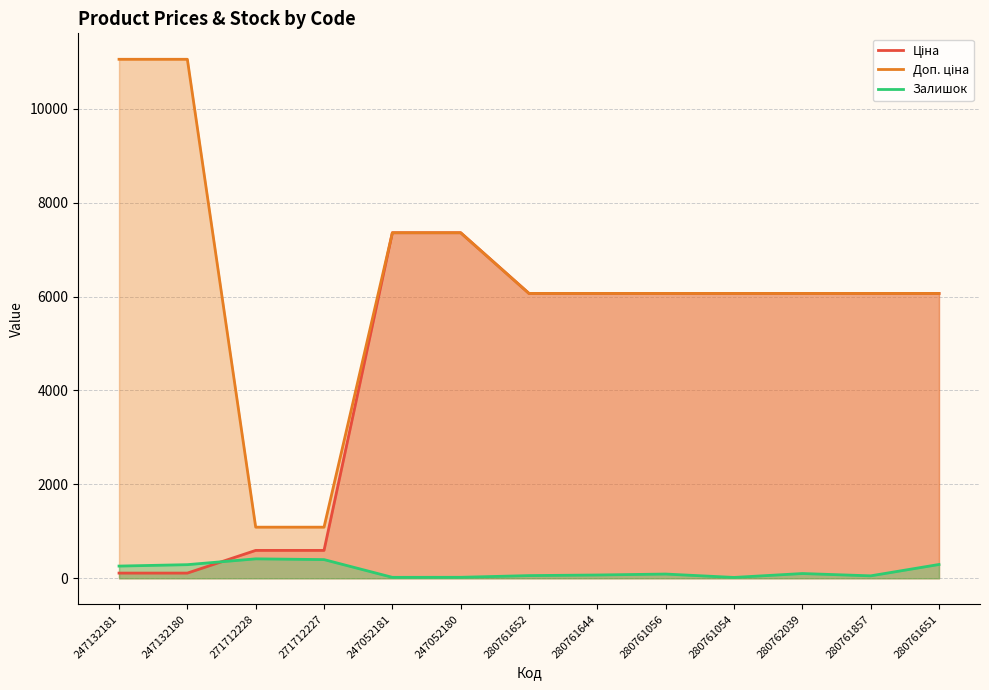

What is the highest value of the Ціна series?

7360.2